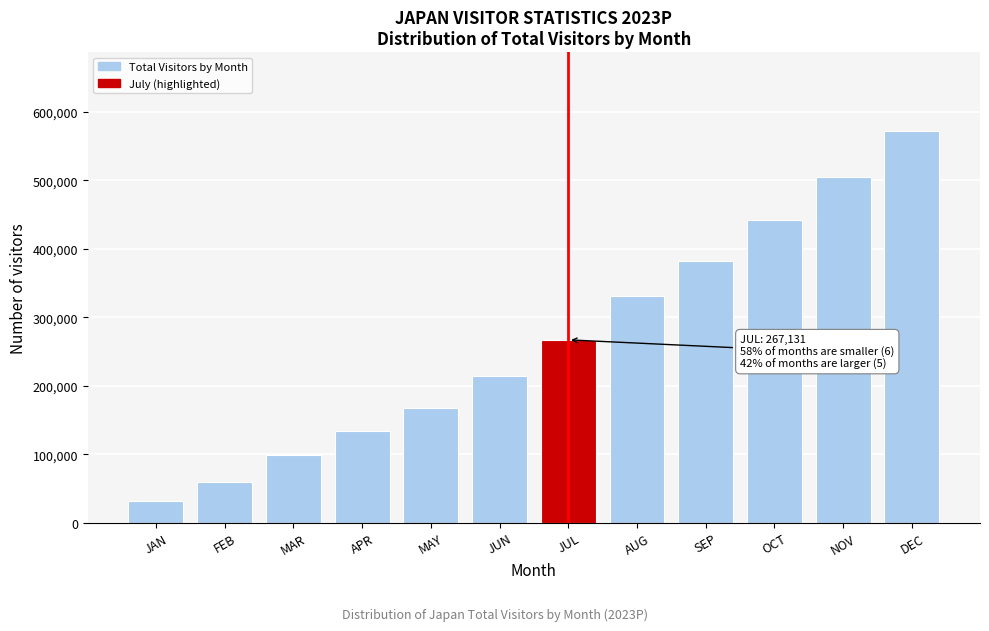

The chart shows a value of 362154.2 at JUN. True or false?

False